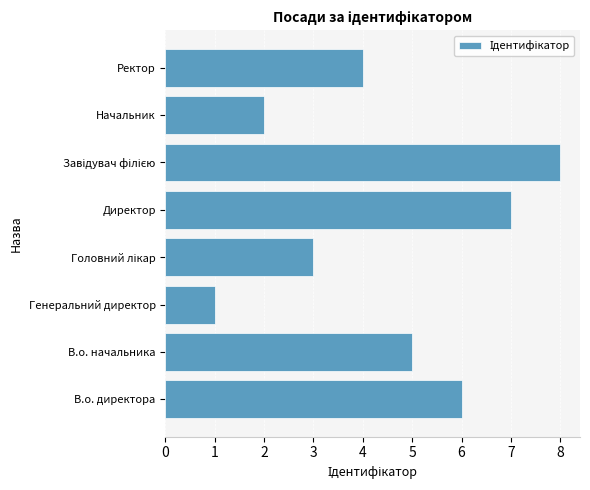

Count the number of categories in the chart.

8